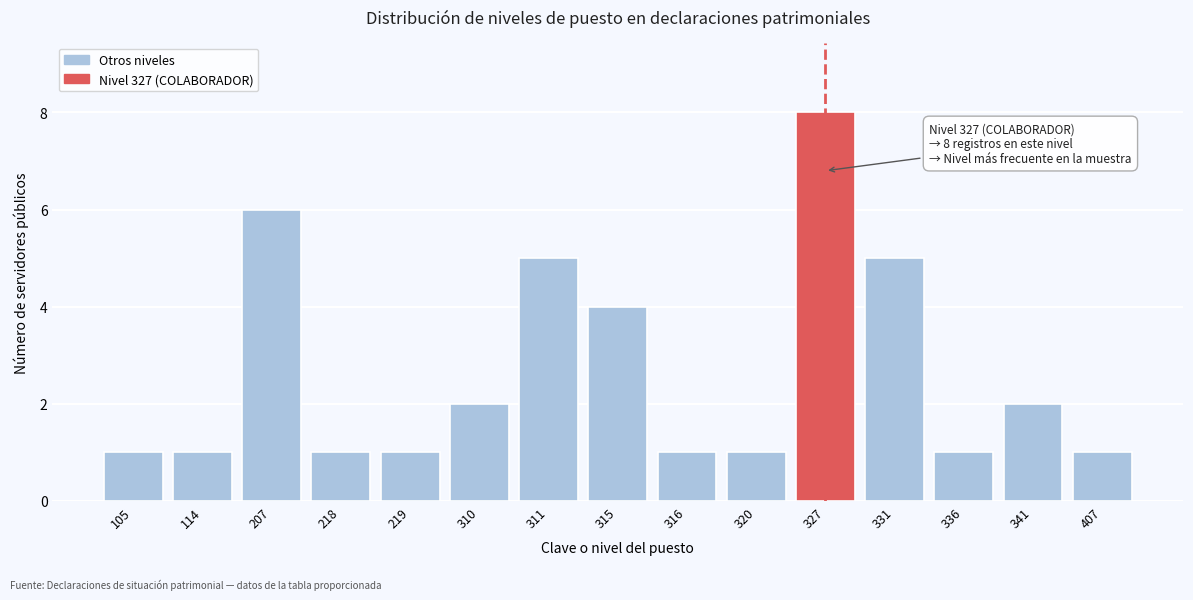

Reading left to right, extract all data points from this chart.

105=1	114=1	207=6	218=1	219=1	310=2	311=5	315=4	316=1	320=1	327=8	331=5	336=1	341=2	407=1